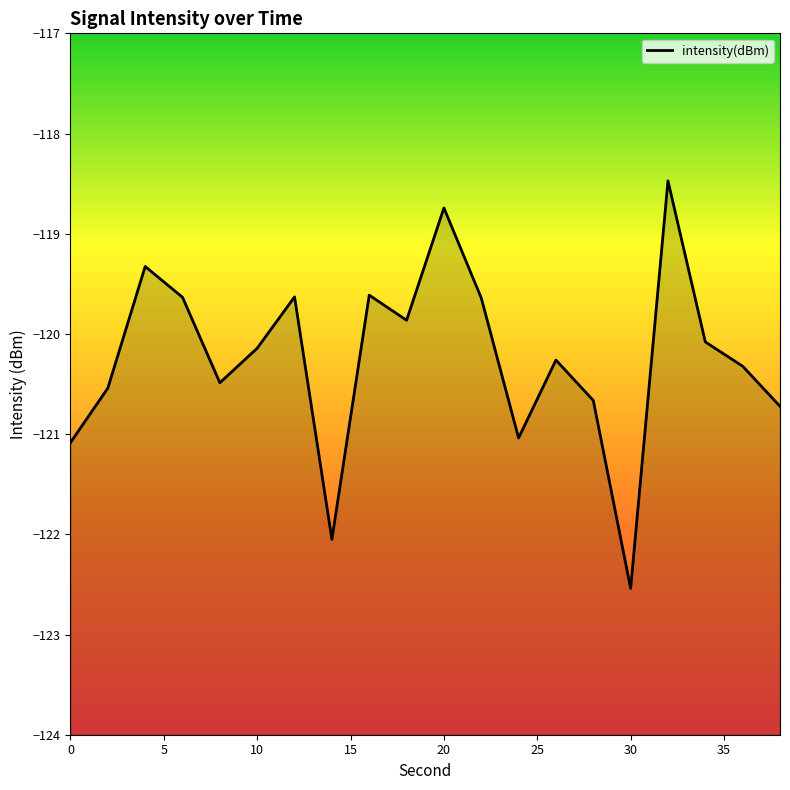

Does the chart display data point markers on the line(s)?

No